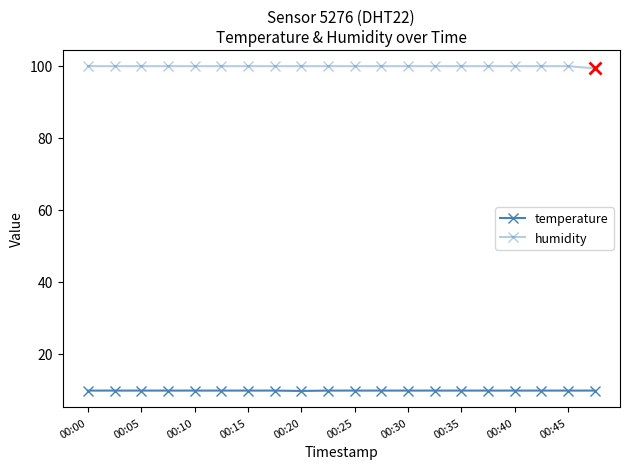

How many lines are shown in the chart?

2